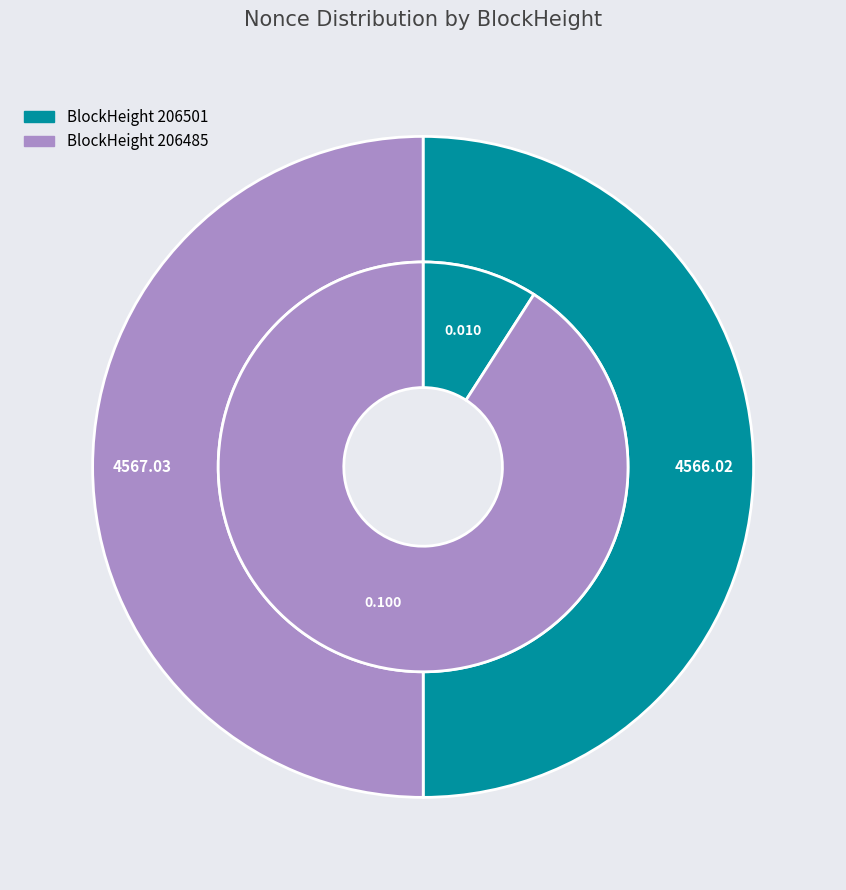

To the nearest percent, what is the combined percentage of 206501 and 206485?

100%